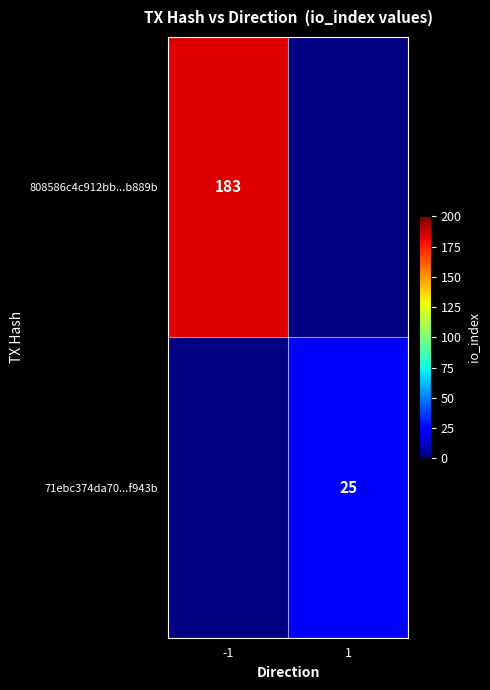

True or false: 71ebc374da70...f943b has a value of 6 at 1.

False